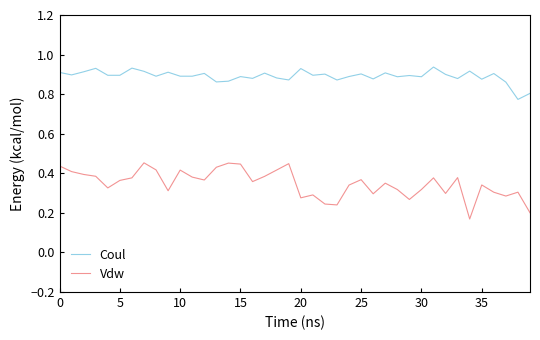

True or false: Vdw and Coul cross at least once.

False